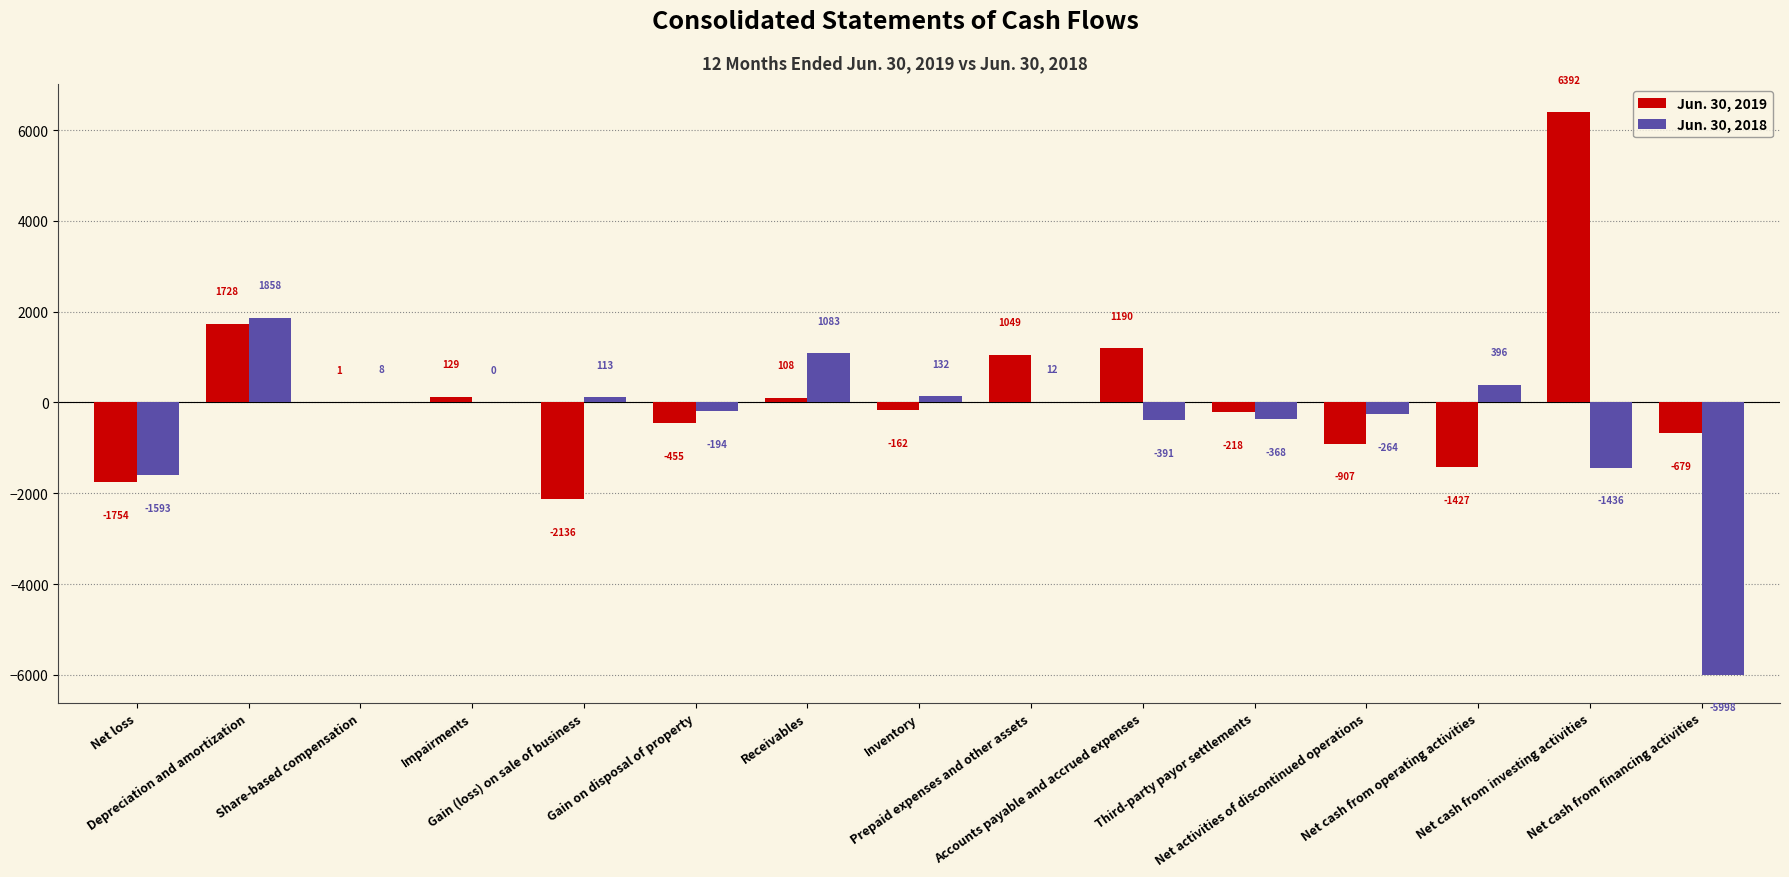

At which category is the sum across all series the highest?

Net cash from investing activities